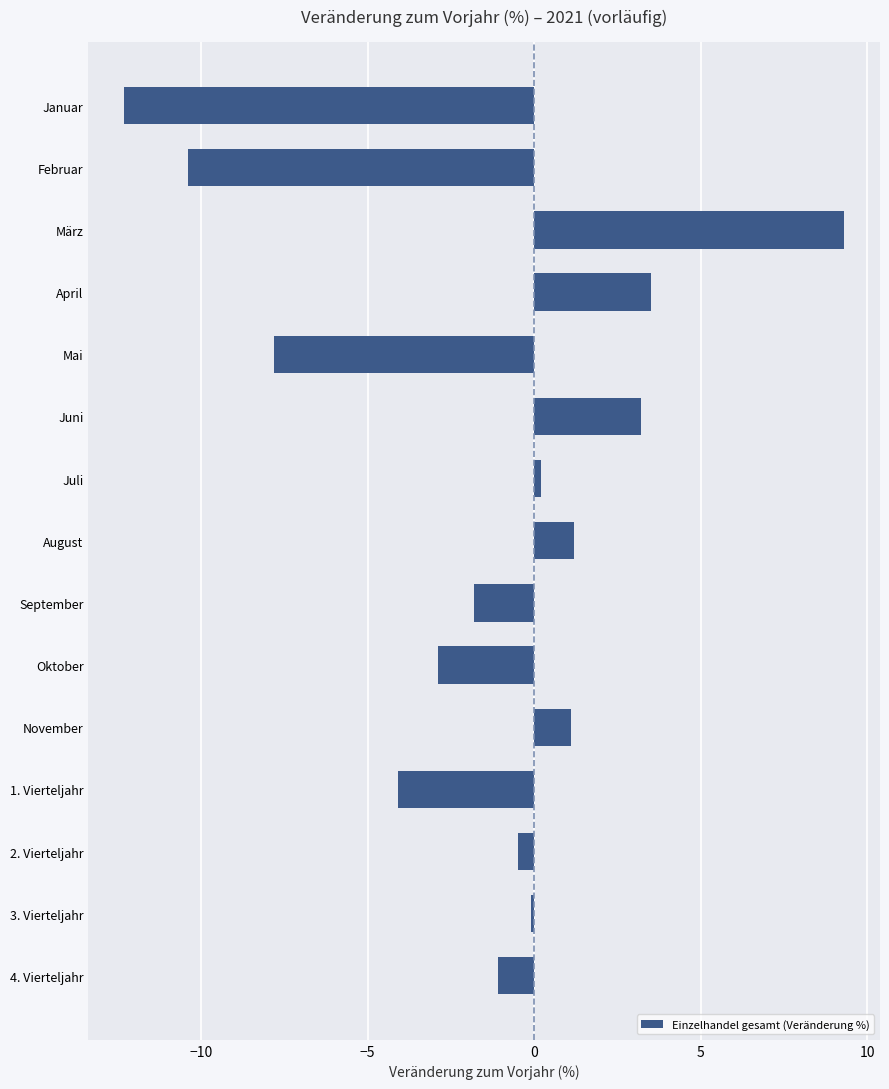

What is the sum of all values?

-22.5